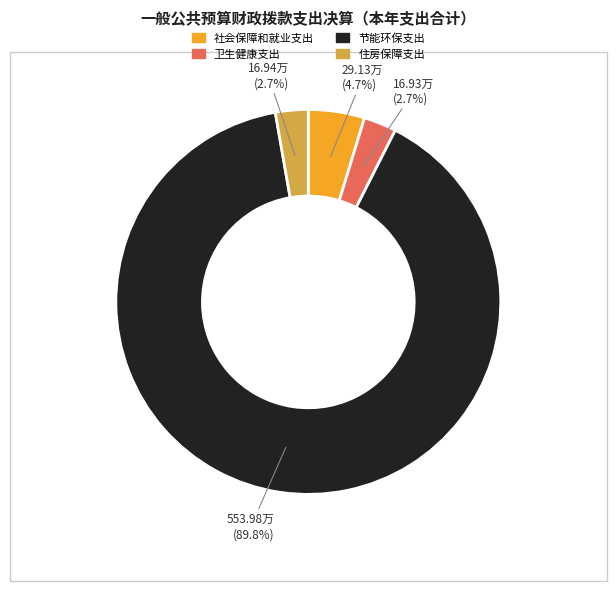

Combined, do 社会保障和就业支出 and 节能环保支出 account for over 50%?

Yes